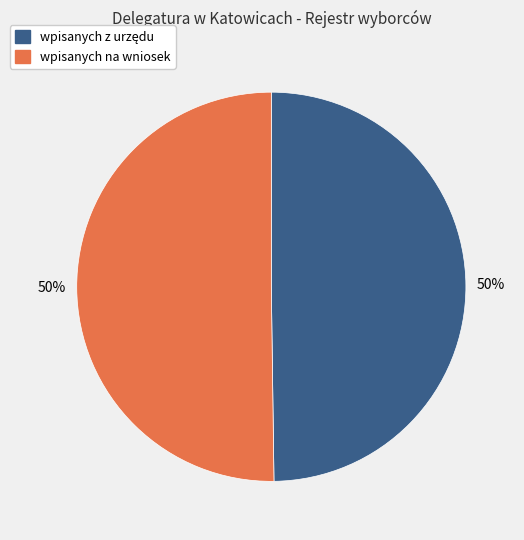

True or false: wpisanych na wniosek accounts for 50% of the total.

True